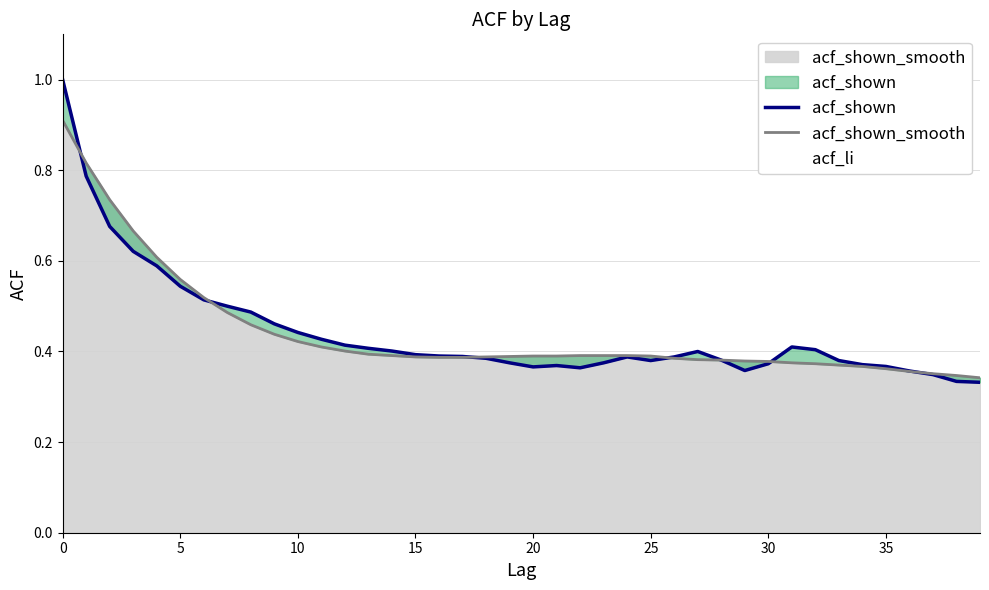

What is the difference between the maximum and minimum values in the acf_shown series?

0.7